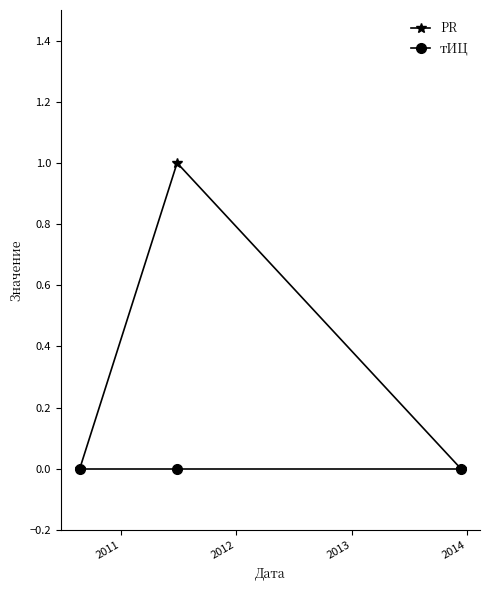

How many lines are shown in the chart?

2